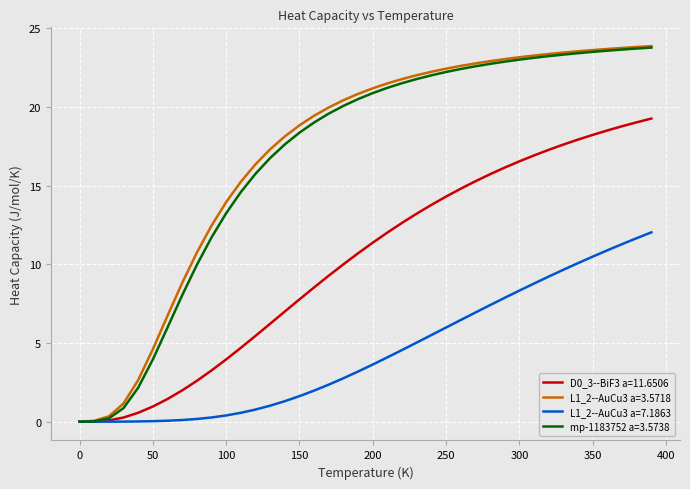

True or false: D0_3--BiF3 a=11.6506 has more than 2 points higher than both neighbors.

False